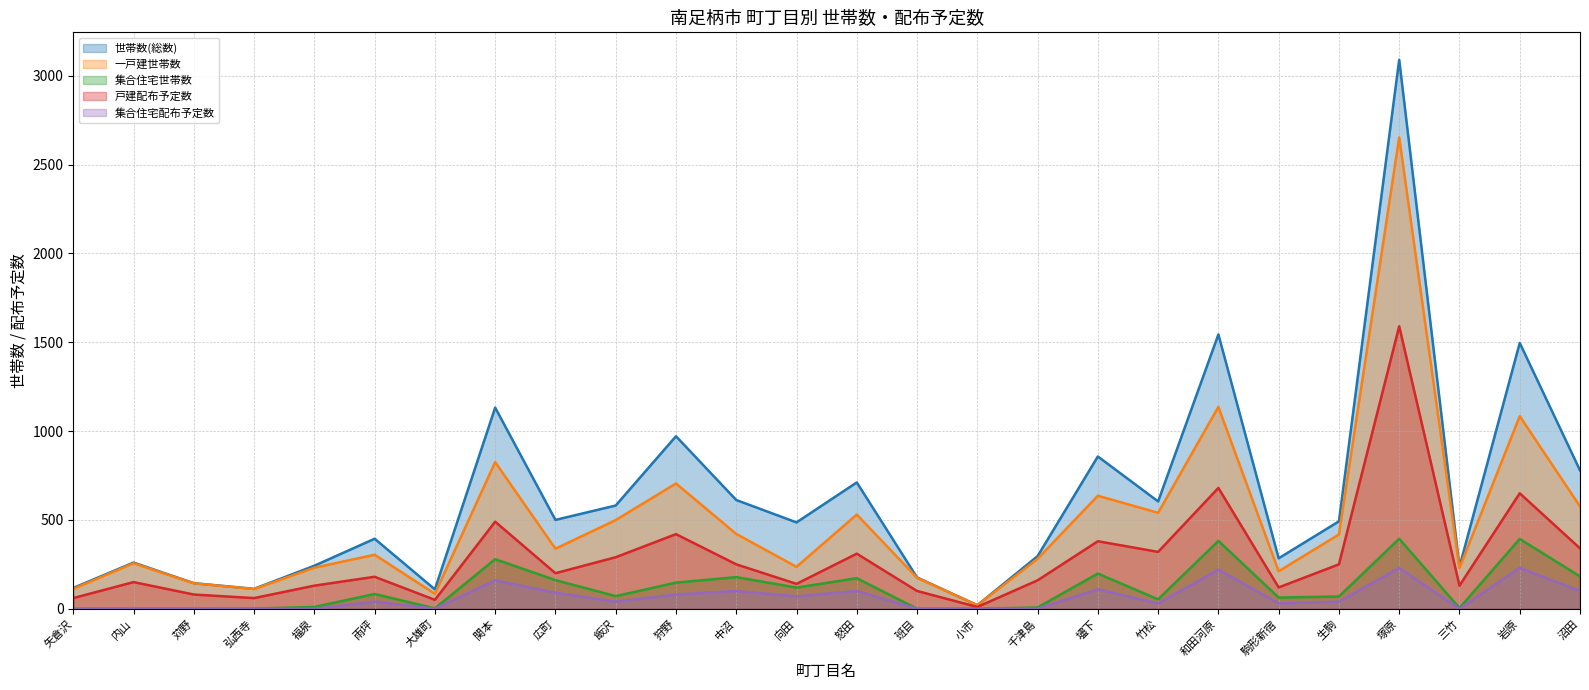

True or false: 世帯数(総数) and 集合住宅世帯数 cross at least once.

False